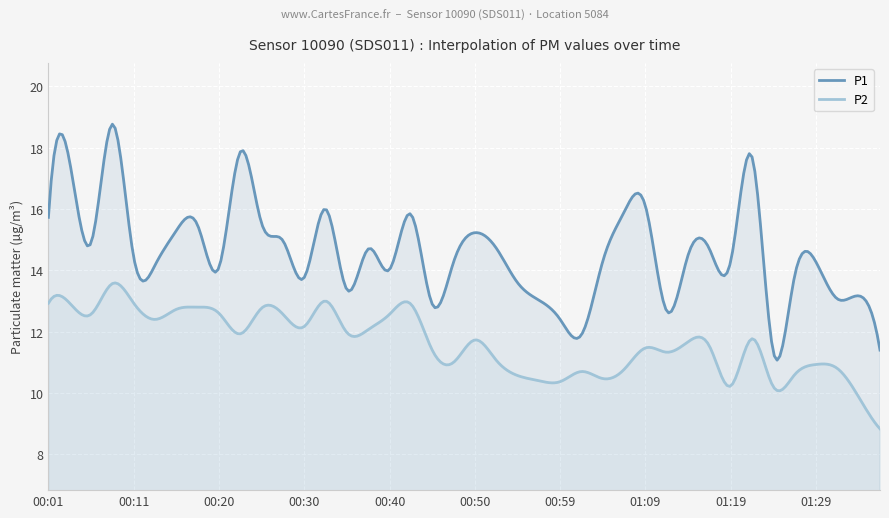

Count the number of data series in this chart.

2